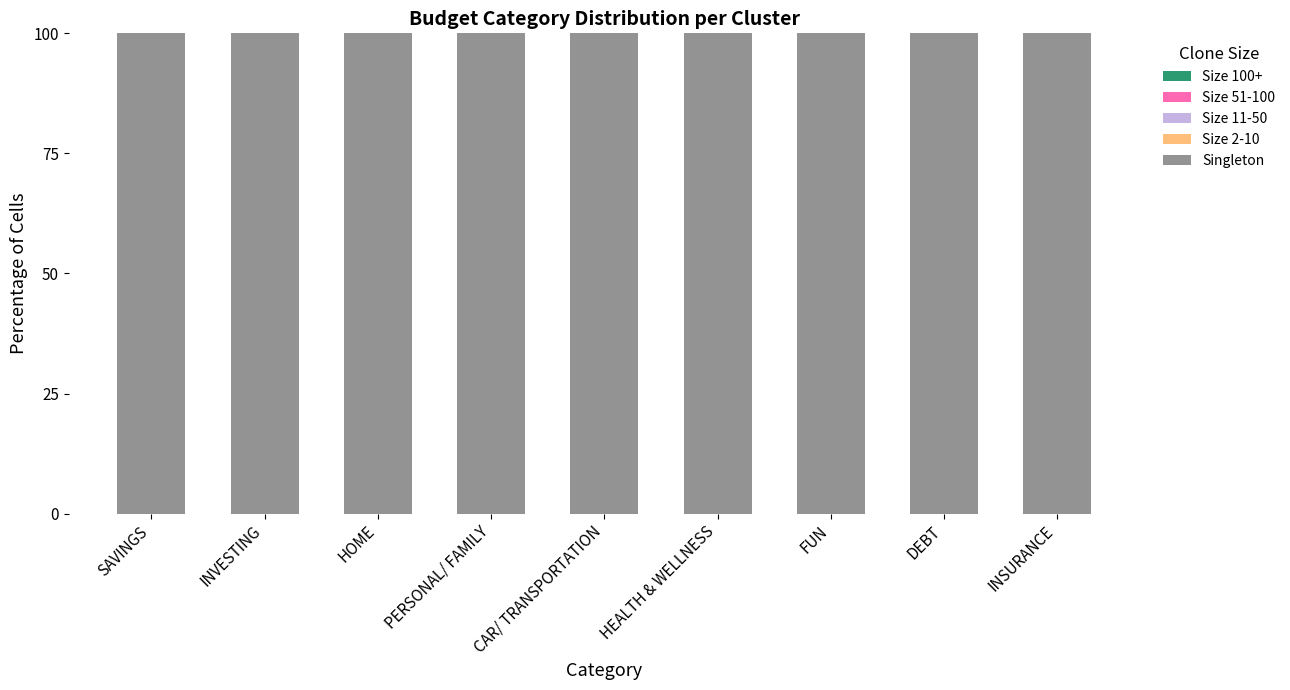

Which series has the widest spread of values?

Singleton